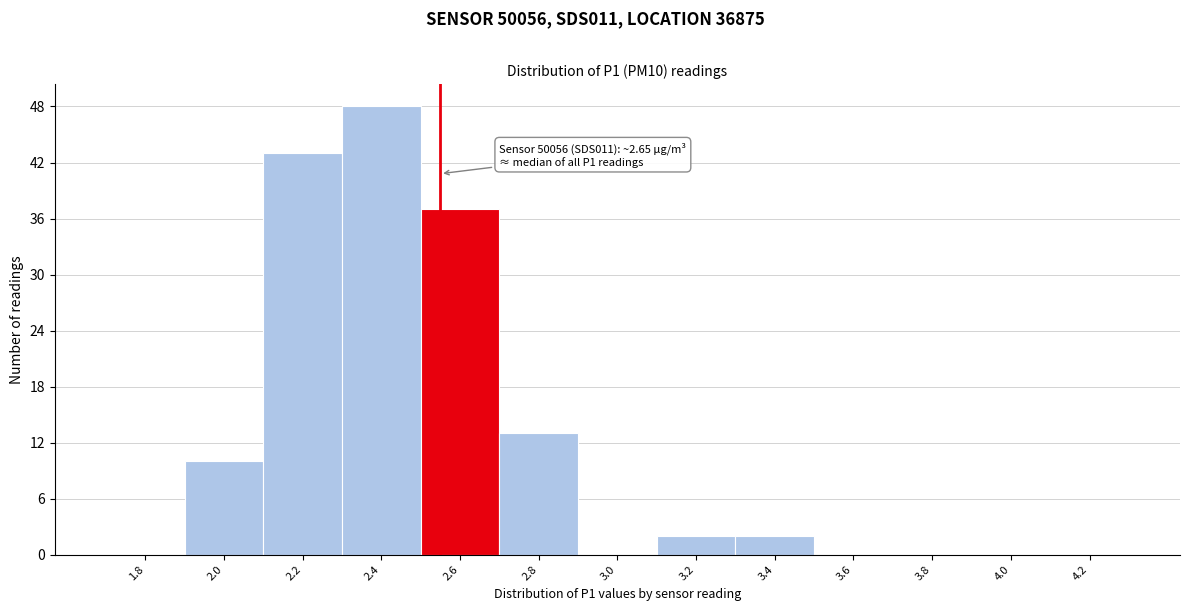

Reading left to right, list all the values displayed in this chart.

1.8=0	2.0=10	2.2=43	2.4=48	2.6=37	2.8=13	3.0=0	3.2=2	3.4=2	3.6=0	3.8=0	4.0=0	4.2=0